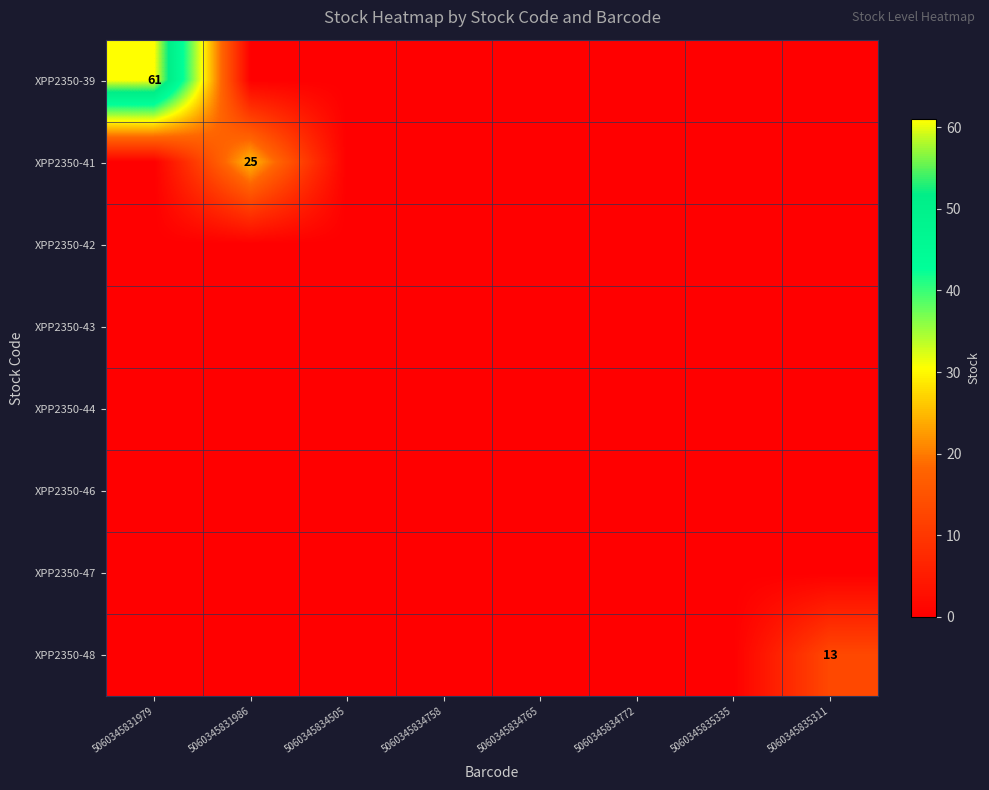

At how many categories does at least one series exceed 58?

1